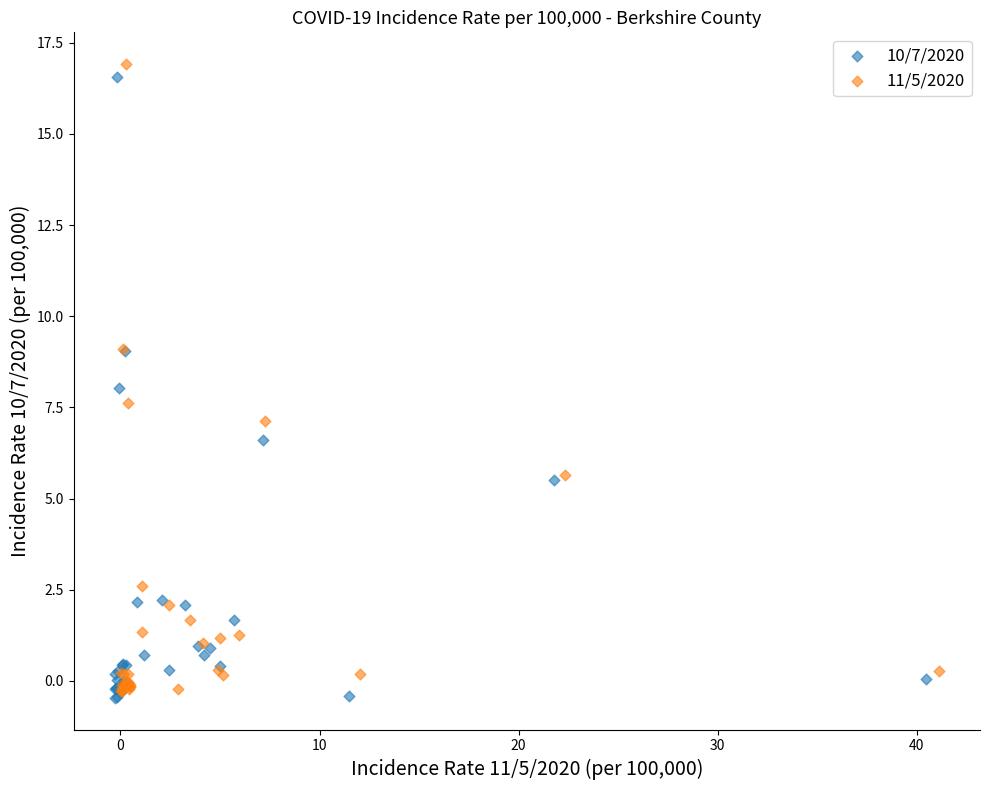

Which series has the widest spread of Y values?

11/5/2020